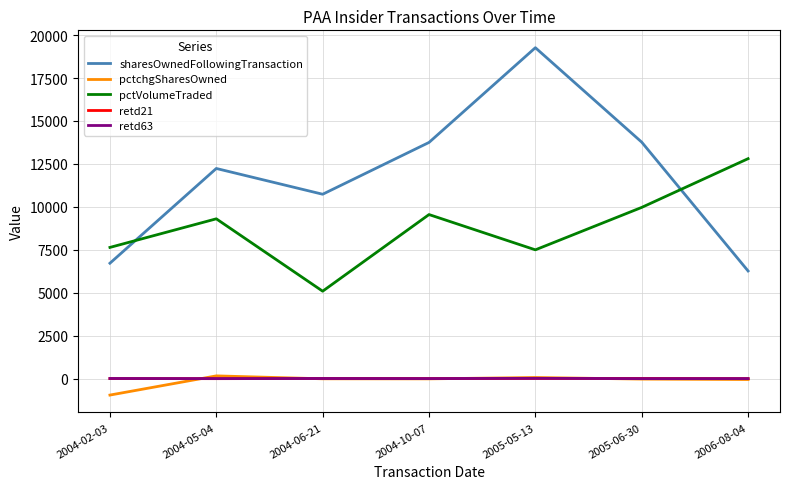

Is the value of pctchgSharesOwned at 2005-05-13 greater than the value of pctVolumeTraded at 2004-02-03?

No